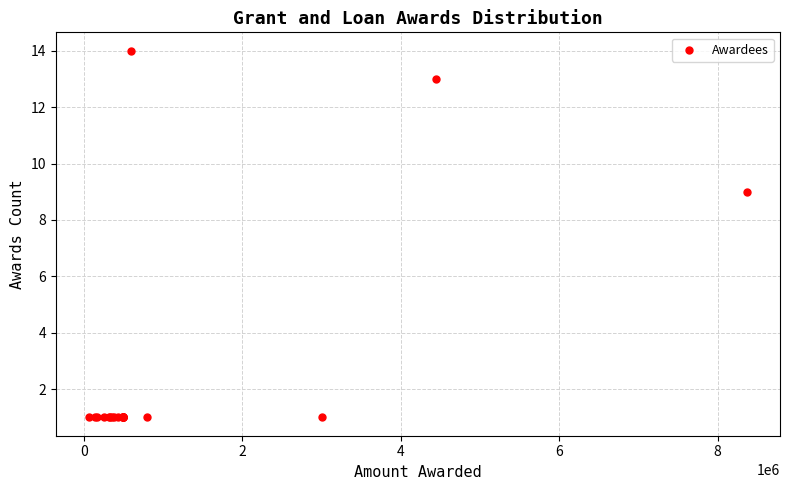

What Y value in the scatter plot is closest to 7?

9